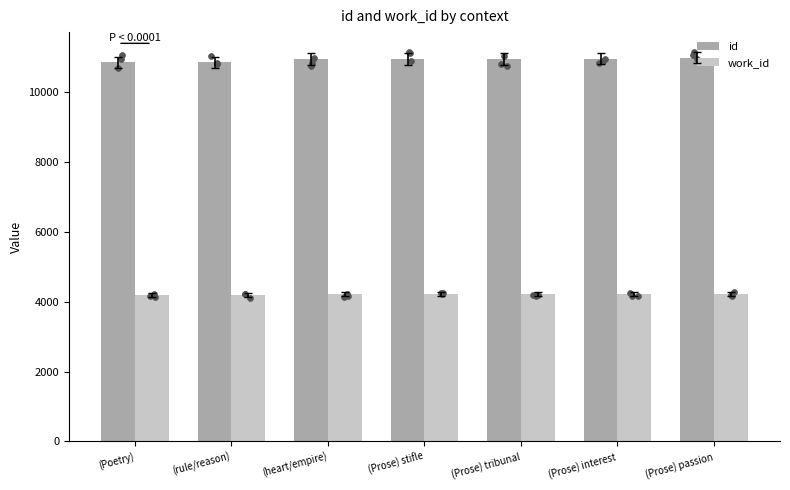

What is the total value across all series at (rule/reason)?

15033